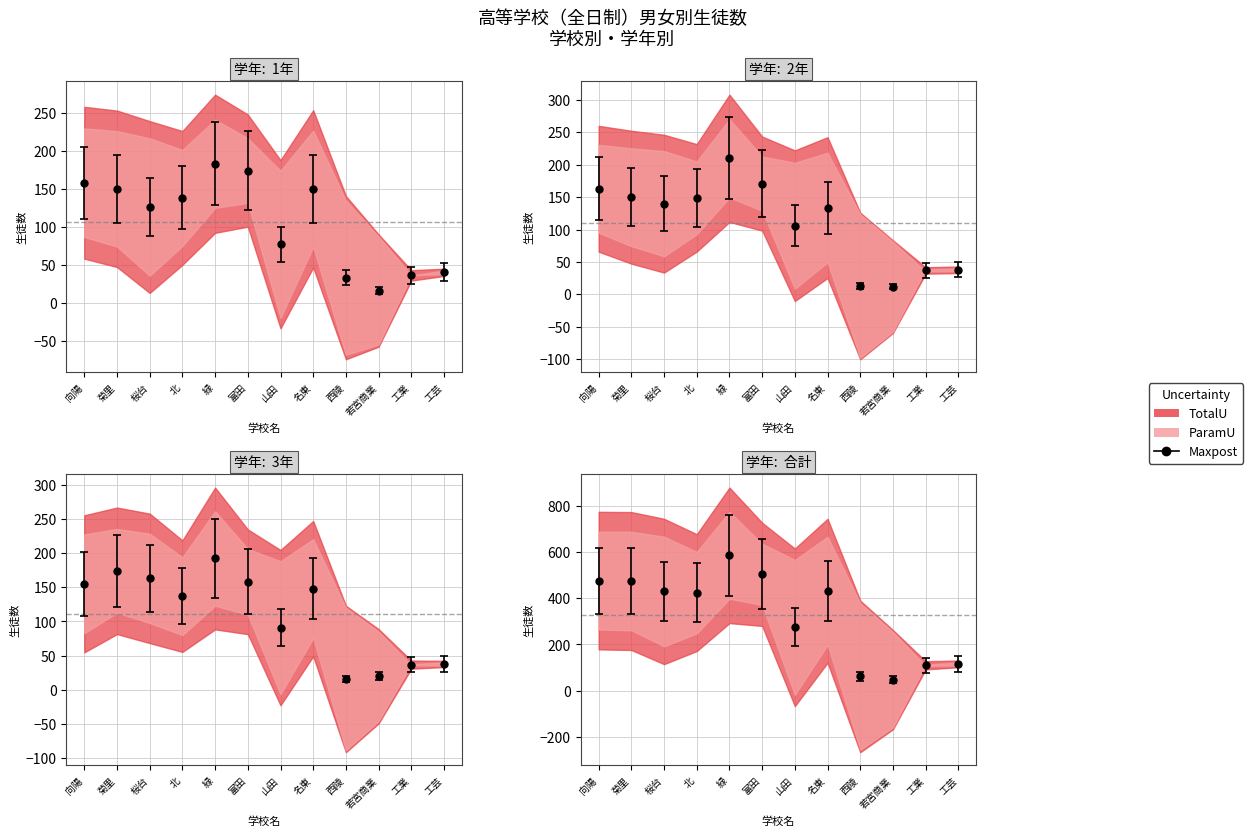

How many categories are shown in the chart?

12